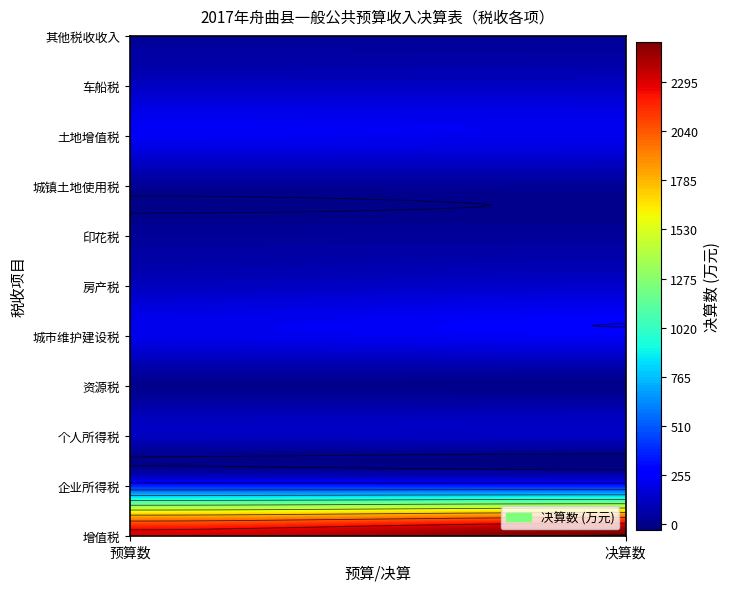

True or false: 税收收入 has a value of 33 at 房产税.

False